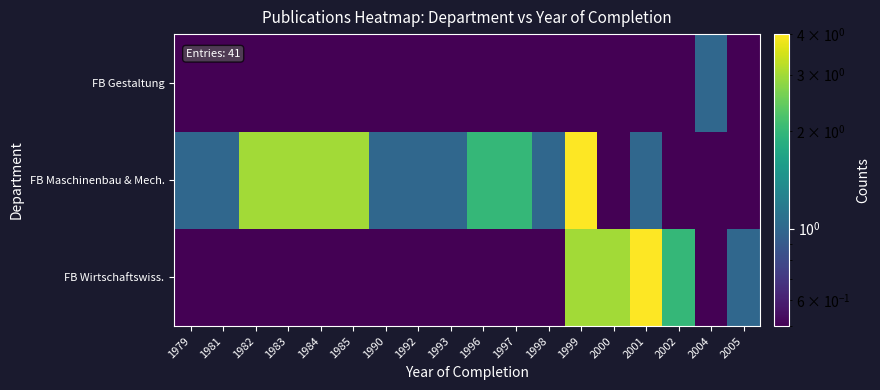

Reading left to right, transcribe all the data shown in this chart.

FB Wirtschaftswiss.: 1979=0.1	1981=0.1	1982=0.1	1983=0.1	1984=0.1	1985=0.1	1990=0.1	1992=0.1	1993=0.1	1996=0.1	1997=0.1	1998=0.1	1999=3.0	2000=3.0	2001=4.0	2002=2.0	2004=0.1	2005=1.0
FB Maschinenbau & Mech.: 1979=1.0	1981=1.0	1982=3.0	1983=3.0	1984=3.0	1985=3.0	1990=1.0	1992=1.0	1993=1.0	1996=2.0	1997=2.0	1998=1.0	1999=4.0	2000=0.1	2001=1.0	2002=0.1	2004=0.1	2005=0.1
FB Gestaltung: 1979=0.1	1981=0.1	1982=0.1	1983=0.1	1984=0.1	1985=0.1	1990=0.1	1992=0.1	1993=0.1	1996=0.1	1997=0.1	1998=0.1	1999=0.1	2000=0.1	2001=0.1	2002=0.1	2004=1.0	2005=0.1